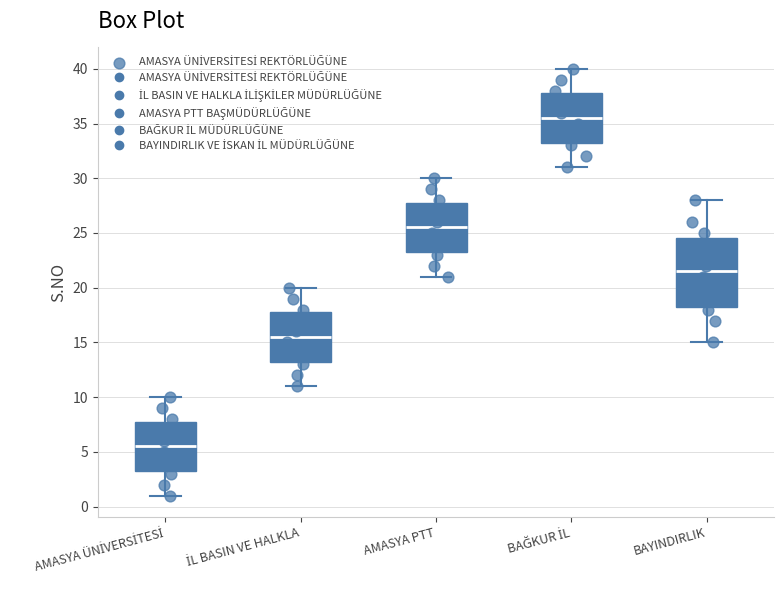

Where does the median line of the box for AMASYA ÜNİVERSİTESİ sit on the y-axis? The values are not printed on the chart, so give them approximately, as read against the axis.

5.5